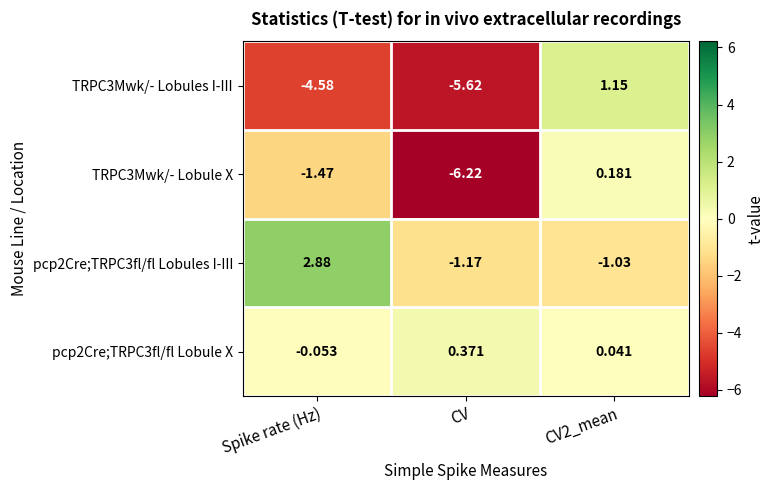

Which category has the lowest value in the TRPC3Mwk/- Lobule X series?

CV